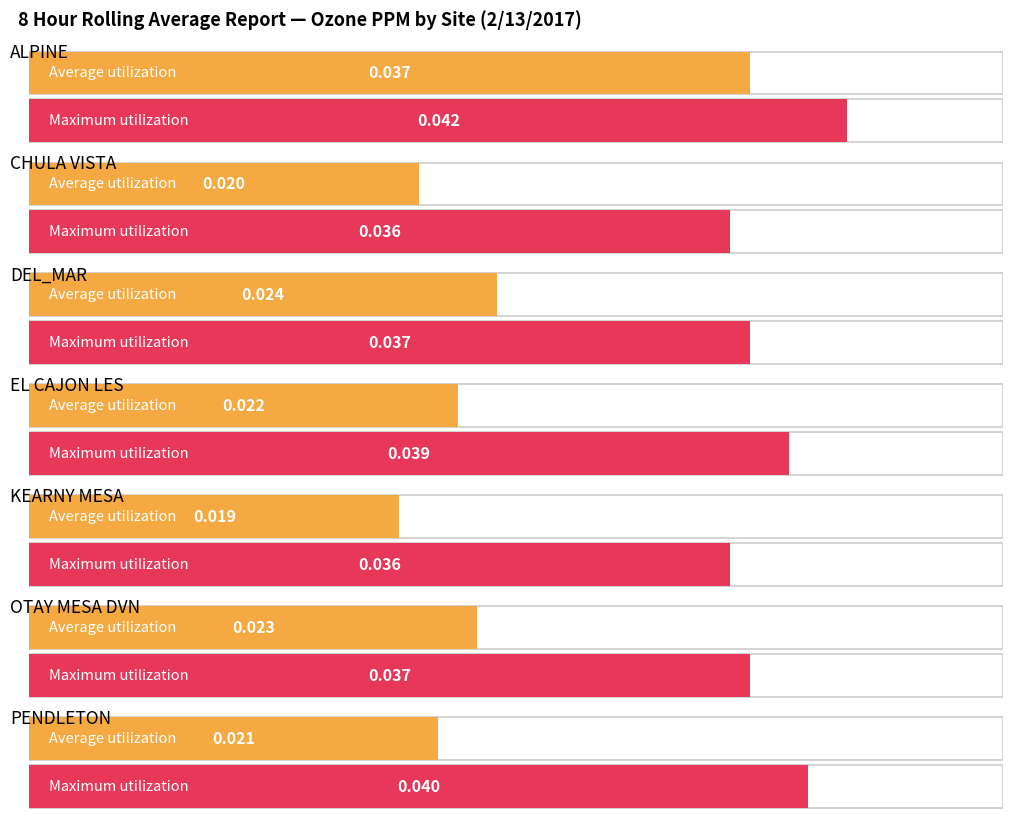

True or false: max has a value of 0.1 at avg.

False